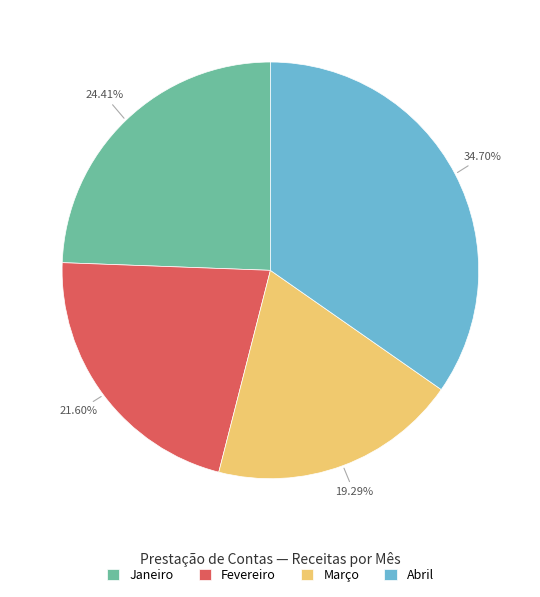

Is there a majority slice in this chart?

No